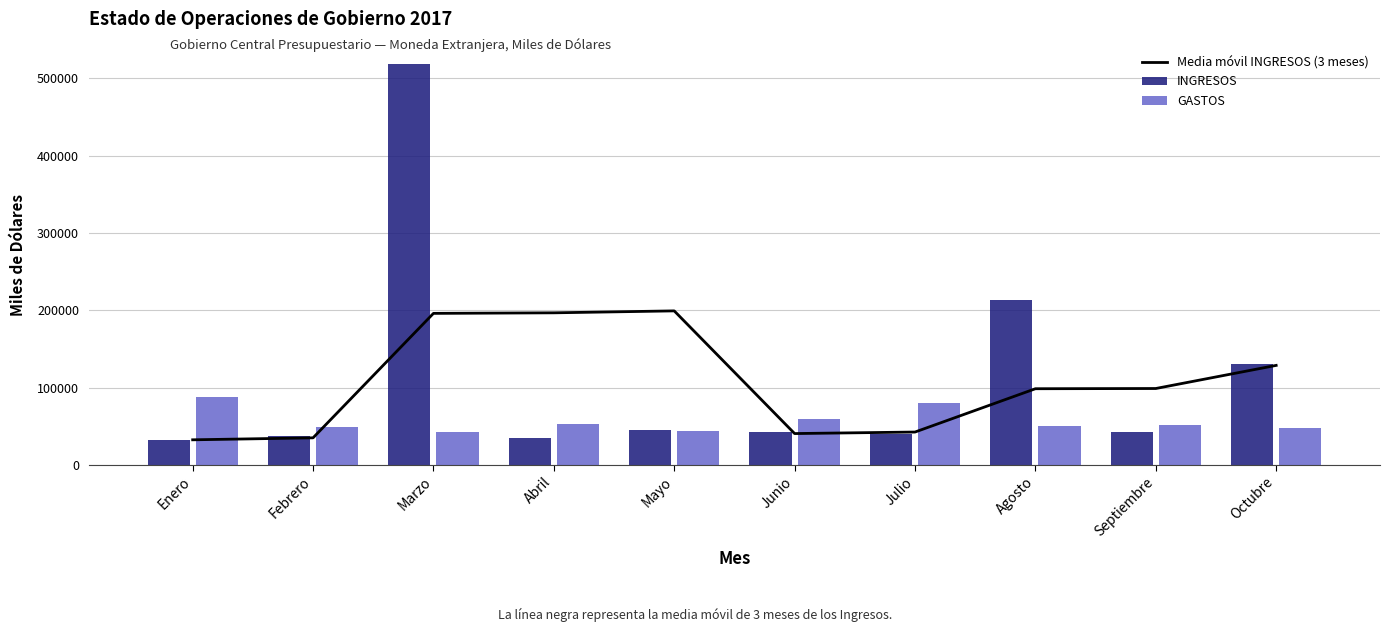

What is the value of the Media móvil INGRESOS (3 meses) bar at the 1st from the left?

32360.0